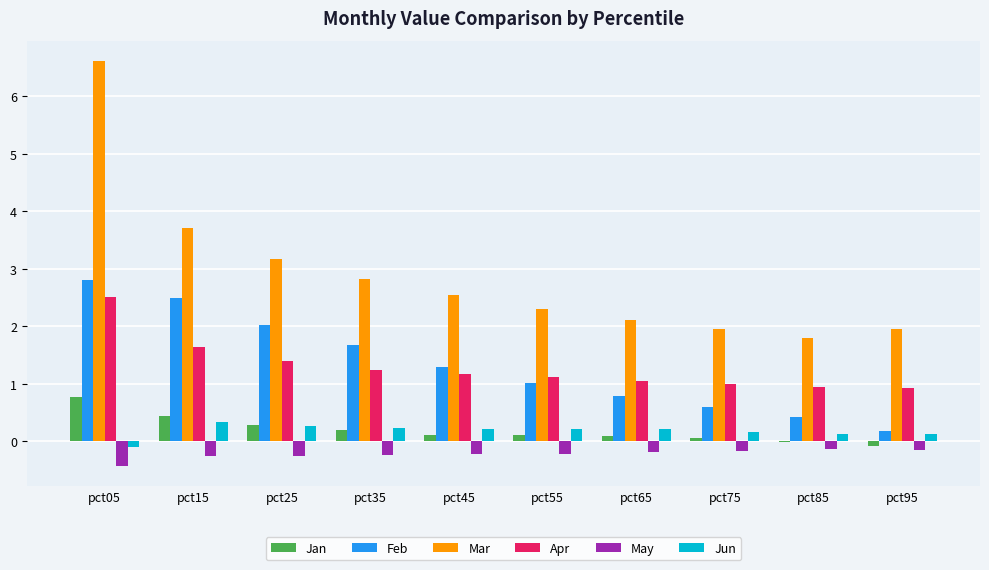

What is the approximate value of Jun at pct25?

0.3